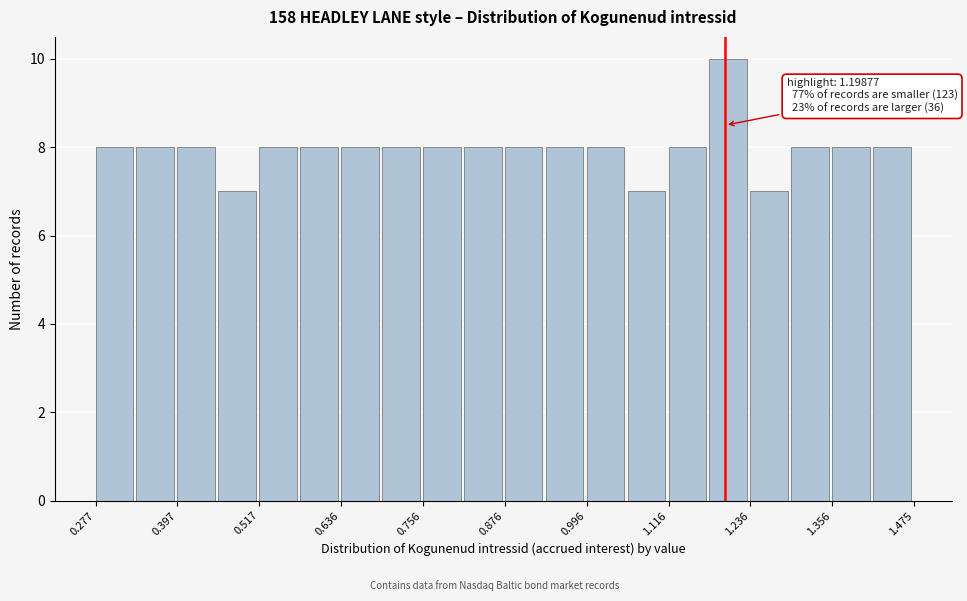

Around what value on the x-axis is the tallest bar? Give the approximate position of its centre, as read against the axis.

1.20